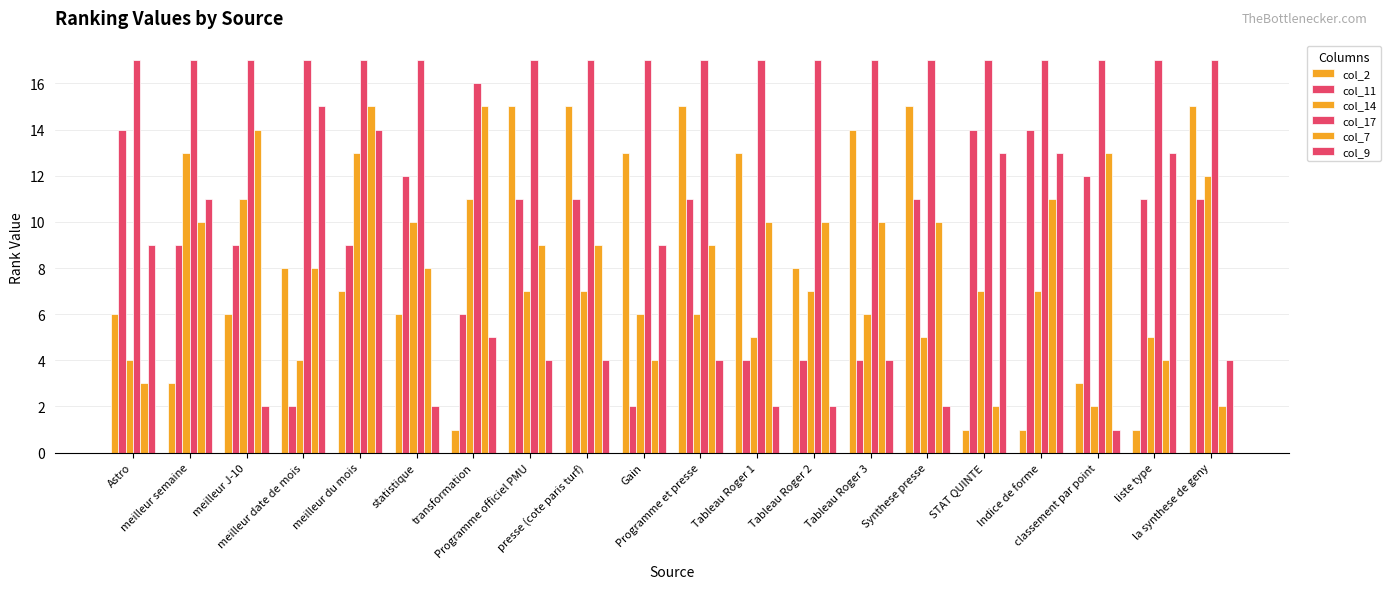

Are the bars grouped side by side (vs. stacked)?

Yes